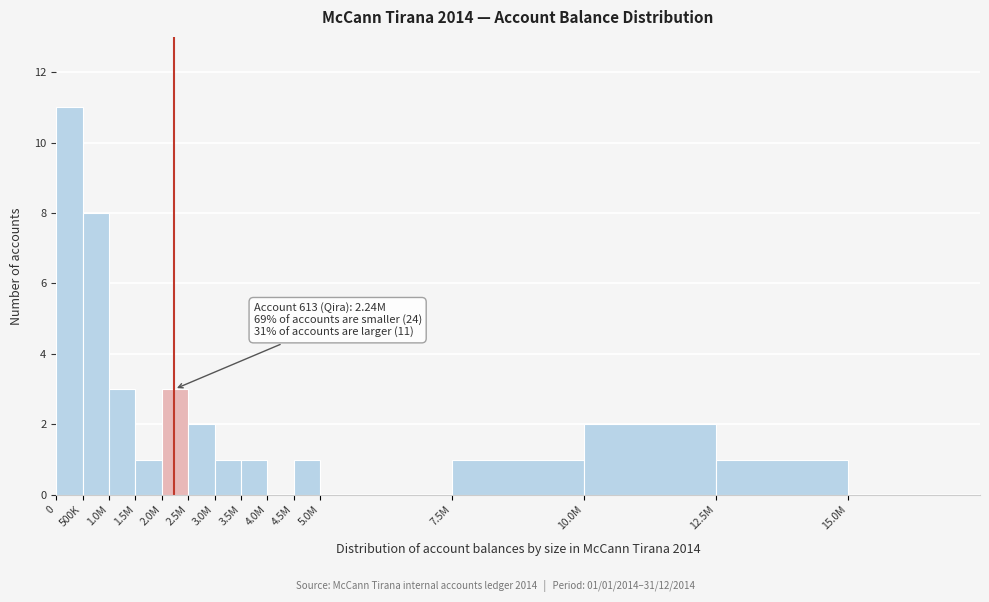

Reading left to right, extract all data points from this chart.

0=11	500K=8	1.0M=3	1.5M=1	2.0M=3	2.5M=2	3.0M=1	3.5M=1	4.0M=0	4.5M=1	5.0M=0	7.5M=1	10.0M=2	12.5M=1	15.0M=0